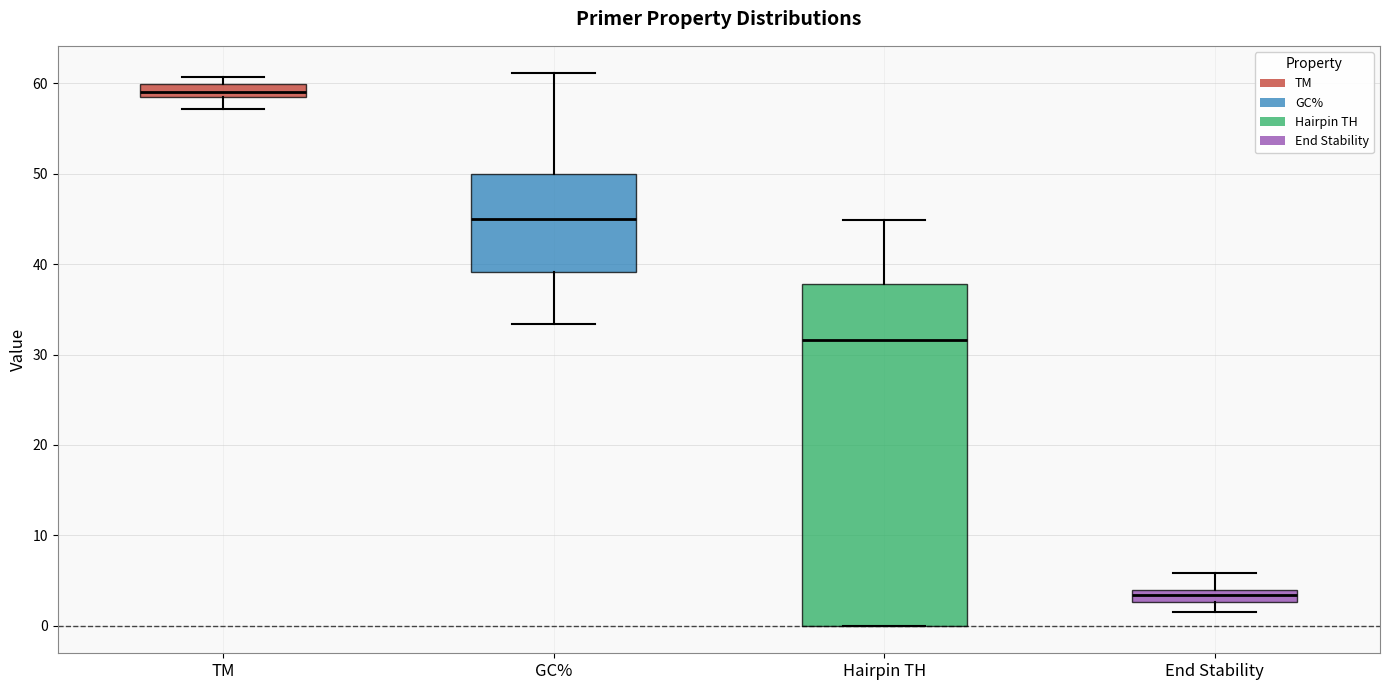

Which box has the lowest median line?

End Stability